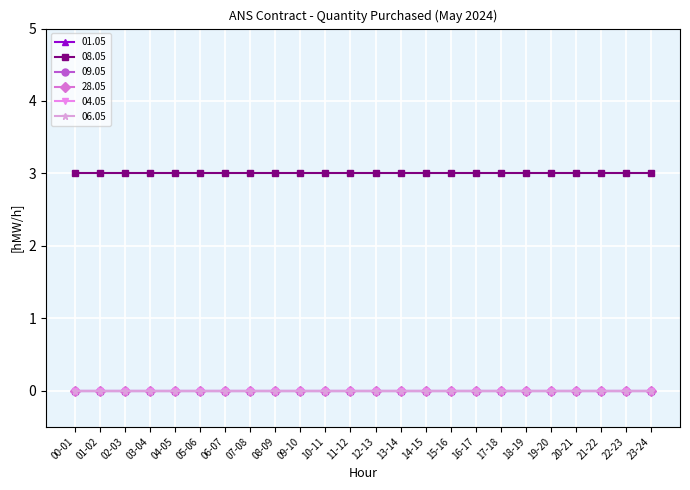

Is this an area chart (filled region under the line)?

No